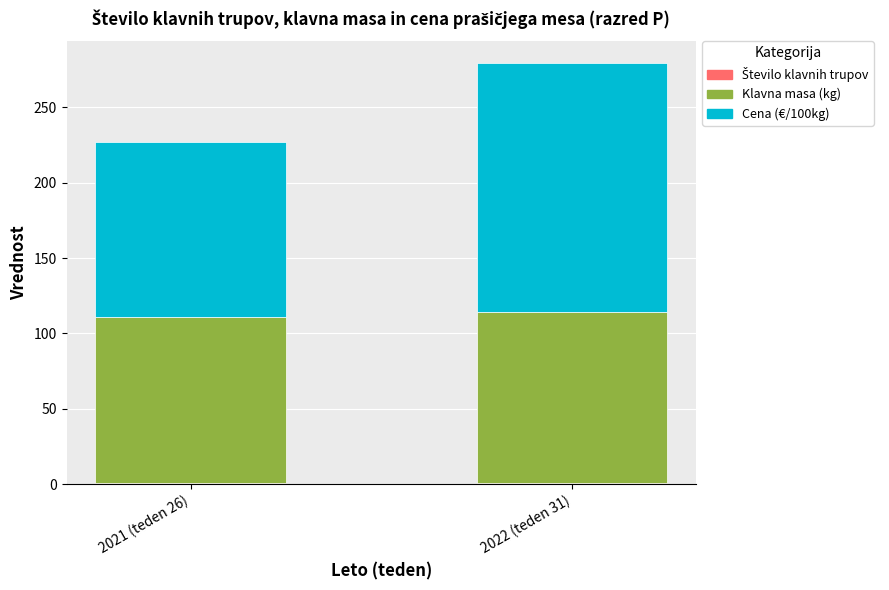

How many data points does each series have?

2